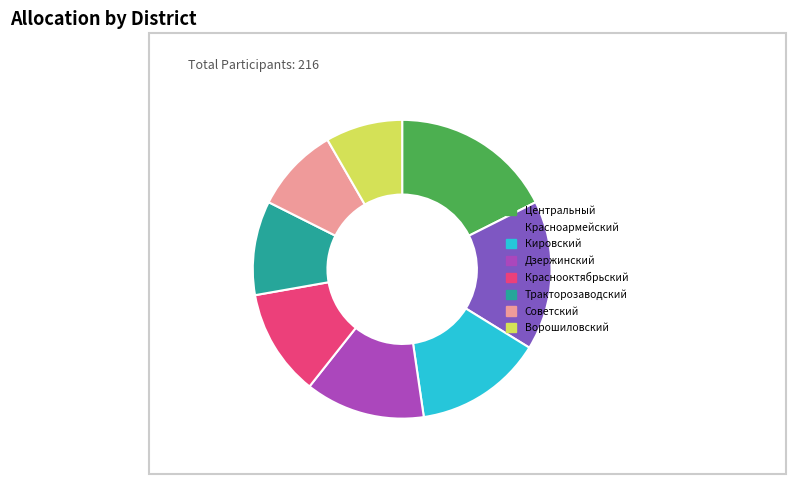

Do Краснооктябрьский and Тракторозаводский together represent more than half of the pie?

No